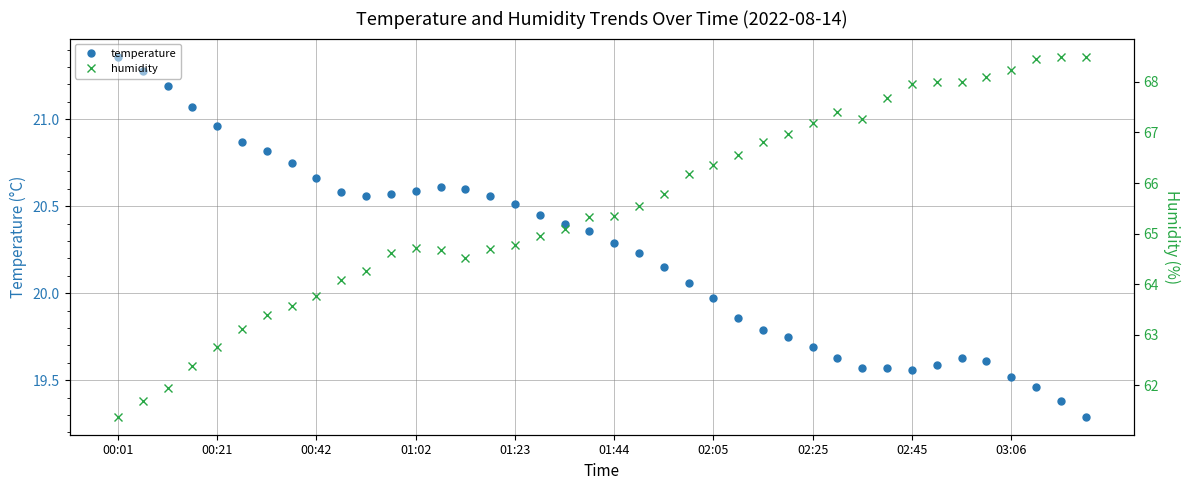

True or false: humidity has more than 1 points higher than both neighbors.

True